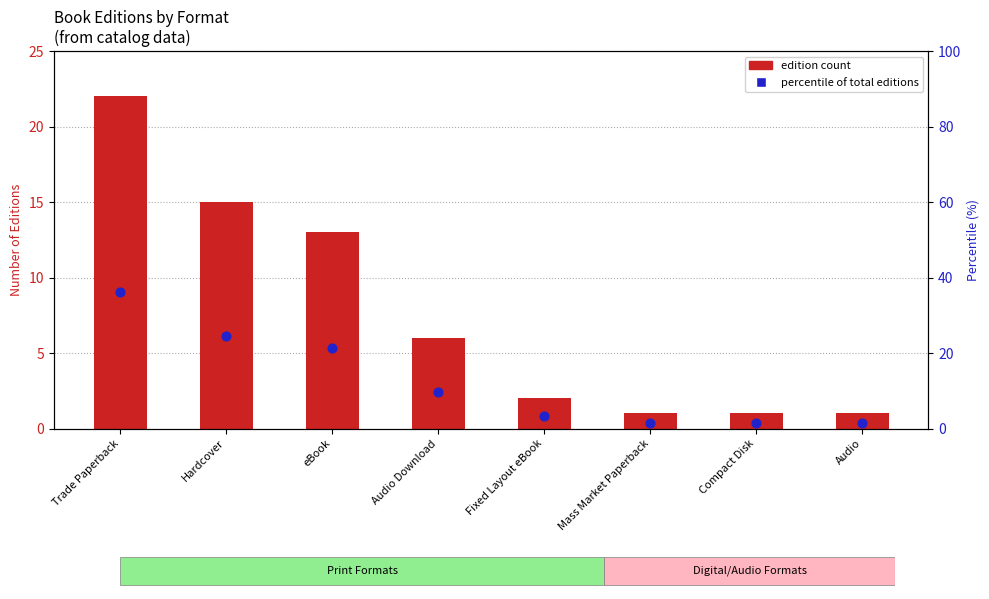

Between Hardcover and Mass Market Paperback, which is larger?

Hardcover